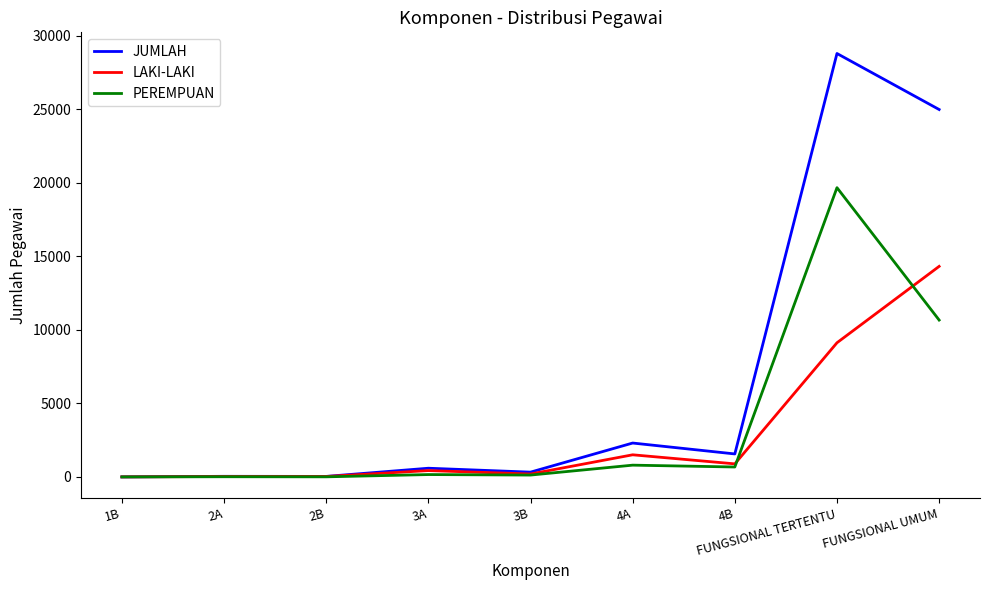

Rank the series by their maximum value, from lowest to highest.

LAKI-LAKI, PEREMPUAN, JUMLAH